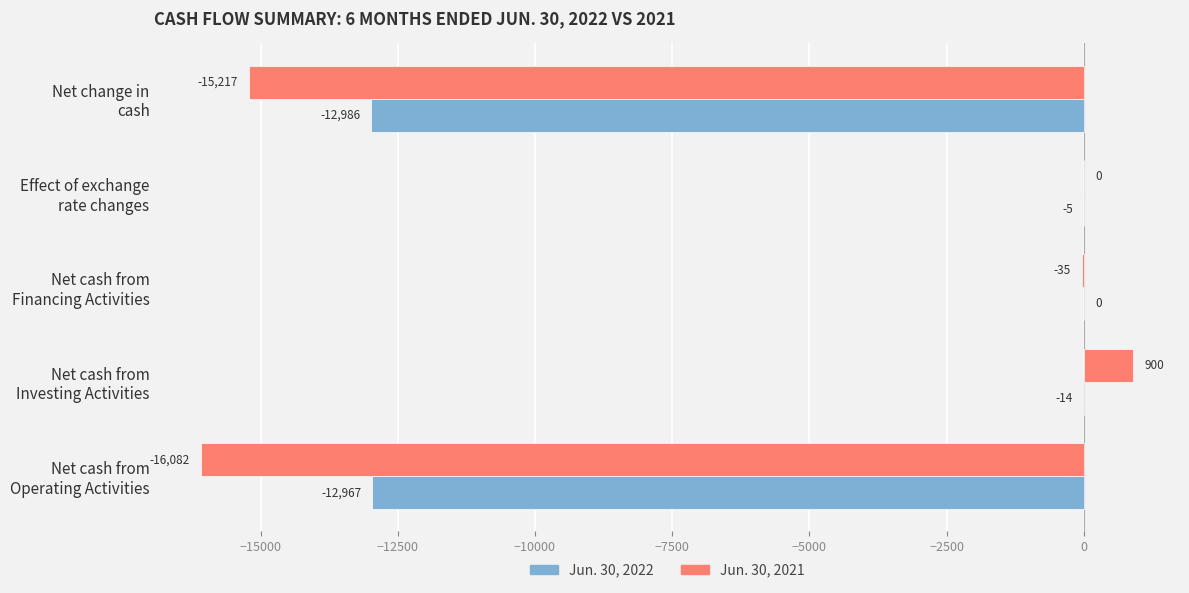

What is the maximum value shown in the chart?

900